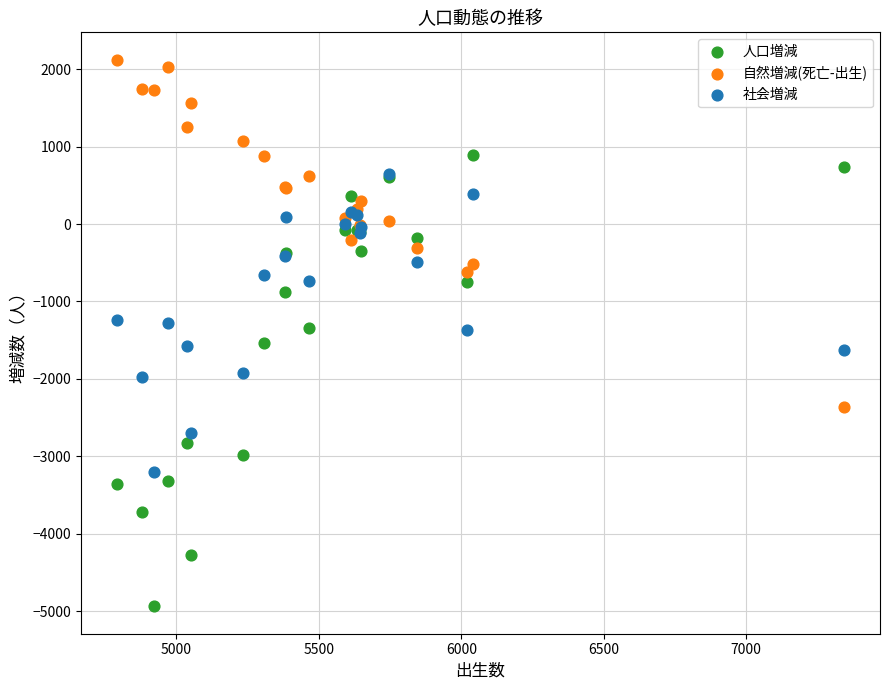

Which series has the largest Y range (max minus min)?

人口増減